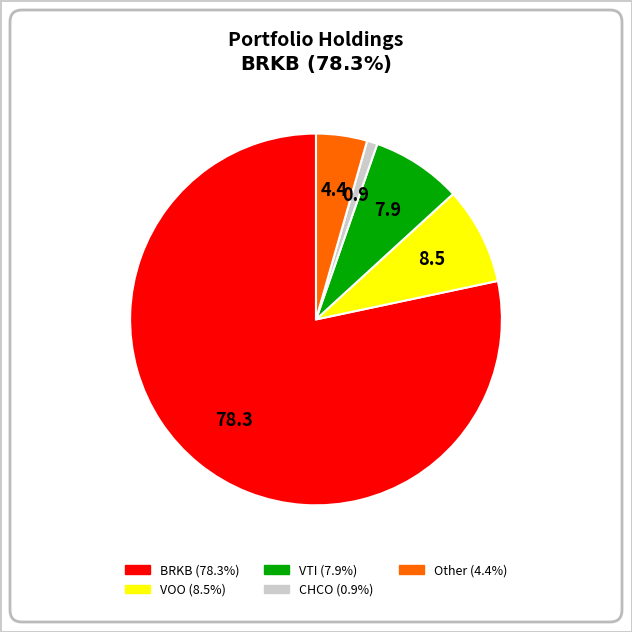

Is there a majority slice in this chart?

Yes